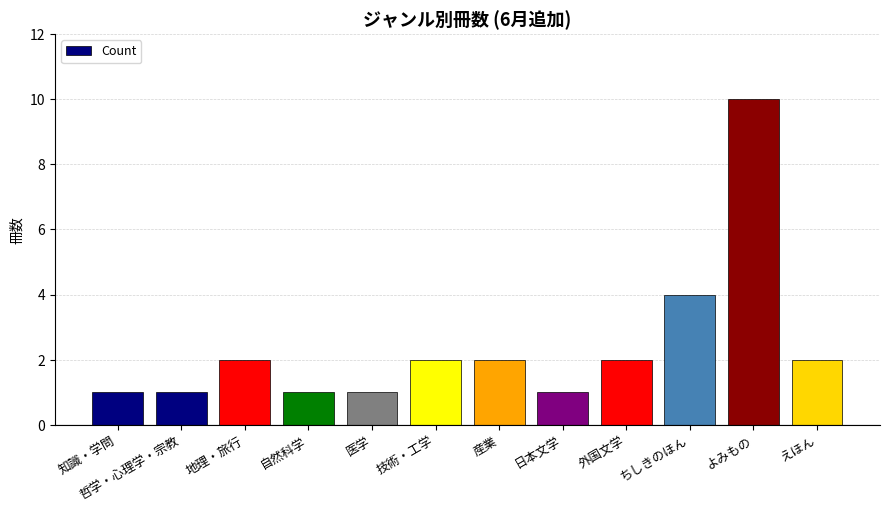

True or false: the data shows 15 at よみもの.

False